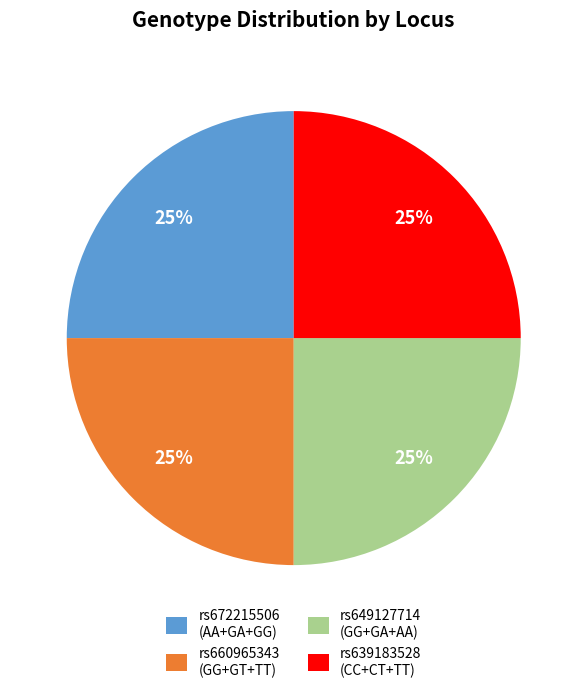

The rs649127714 (GG+GA+AA) slice represents 36% of the pie. True or false?

False